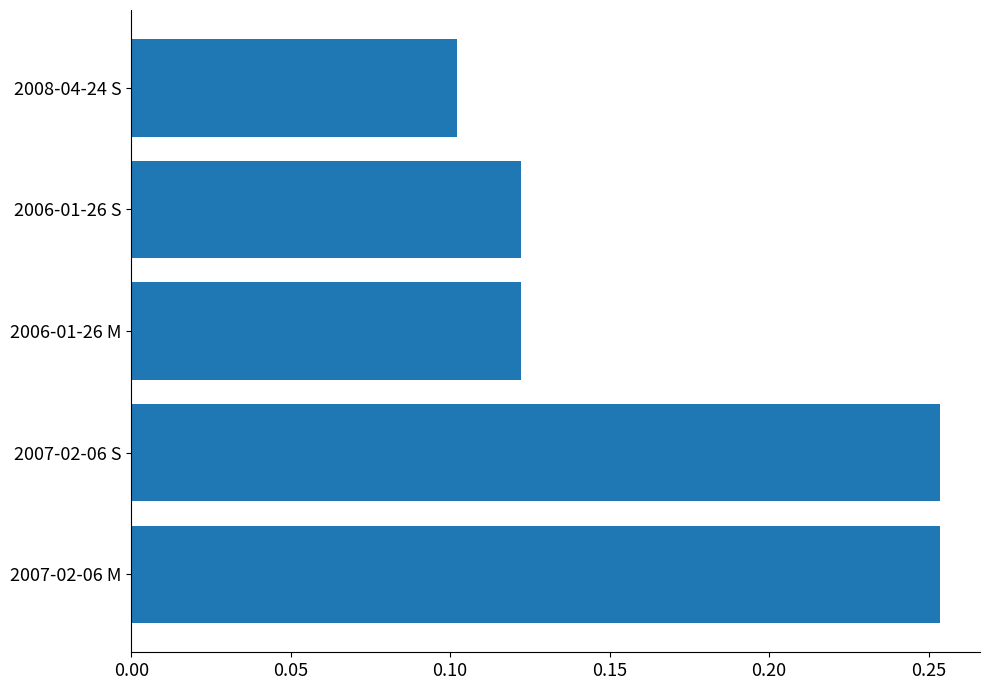

At which category does the chart reach its minimum across all series?

2008-04-24 S